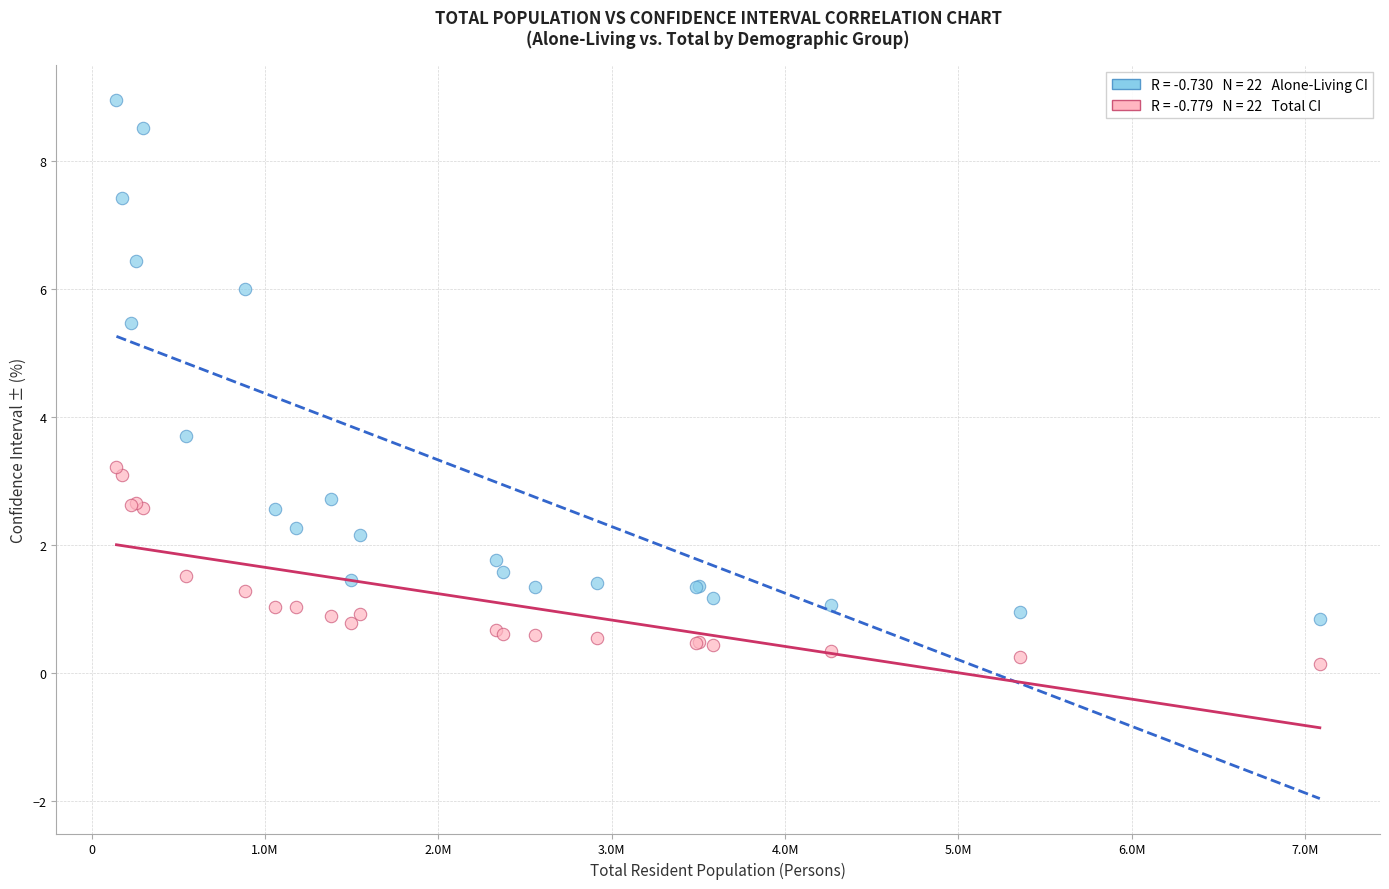

Across all series, what Y value is closest to 4?

3.7